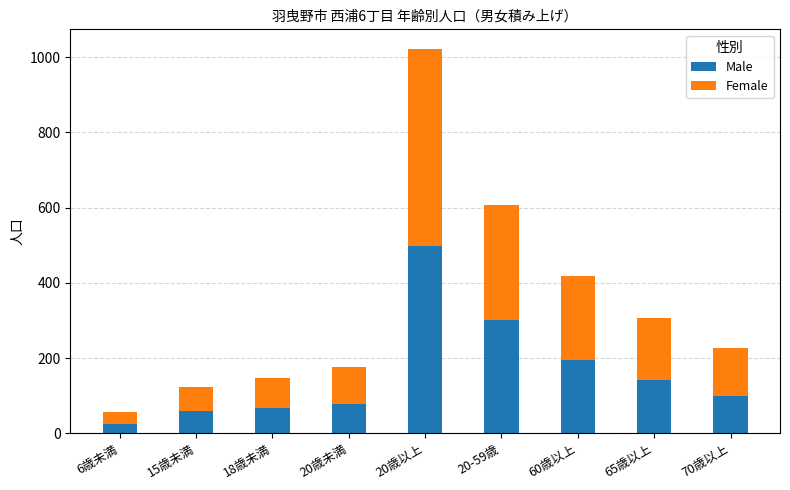

Does the chart contain any negative values?

No